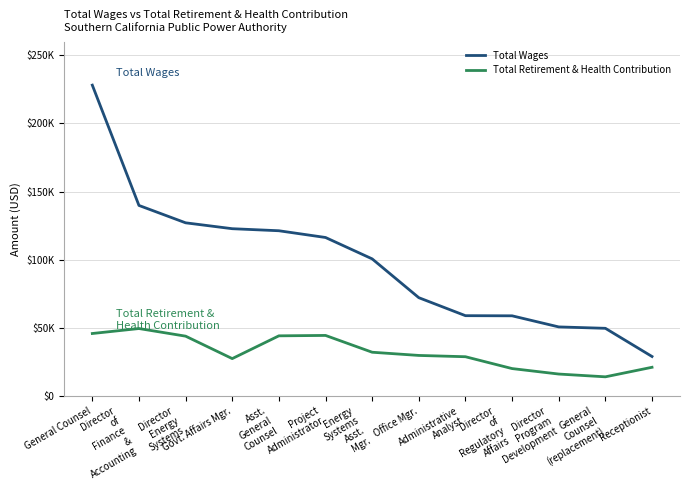

What is the difference between the highest and lowest values at Director
Program
Development?

34623